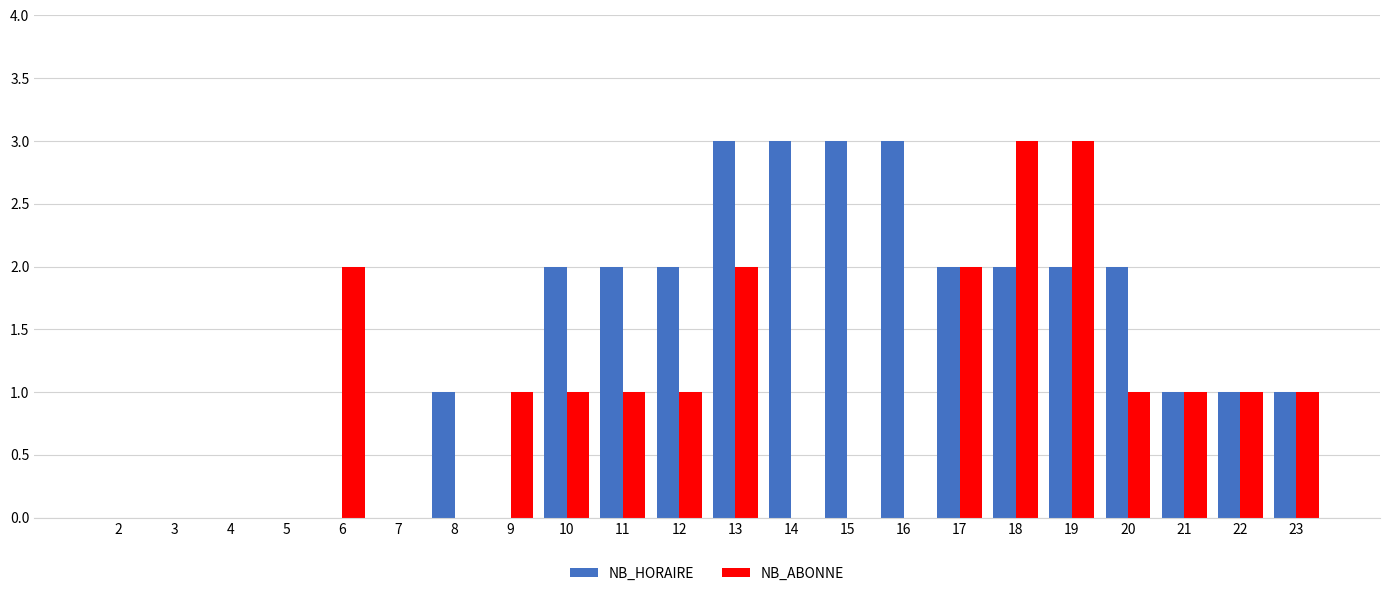

What is the total value across all series at 20?

3